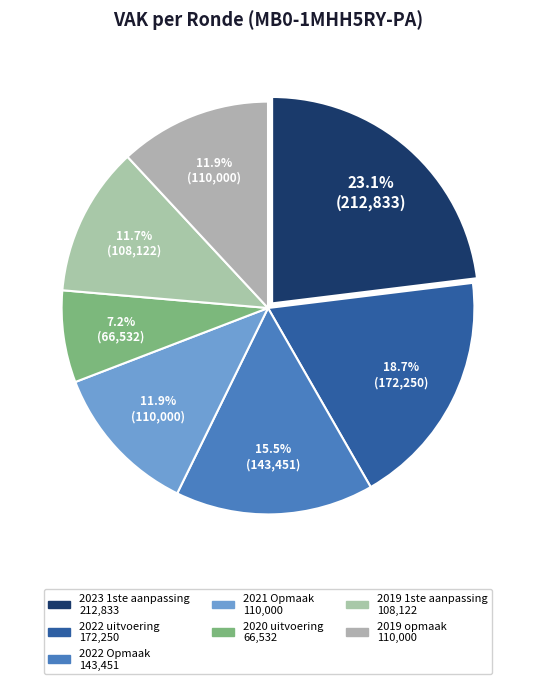

How many segments does this pie chart have?

7